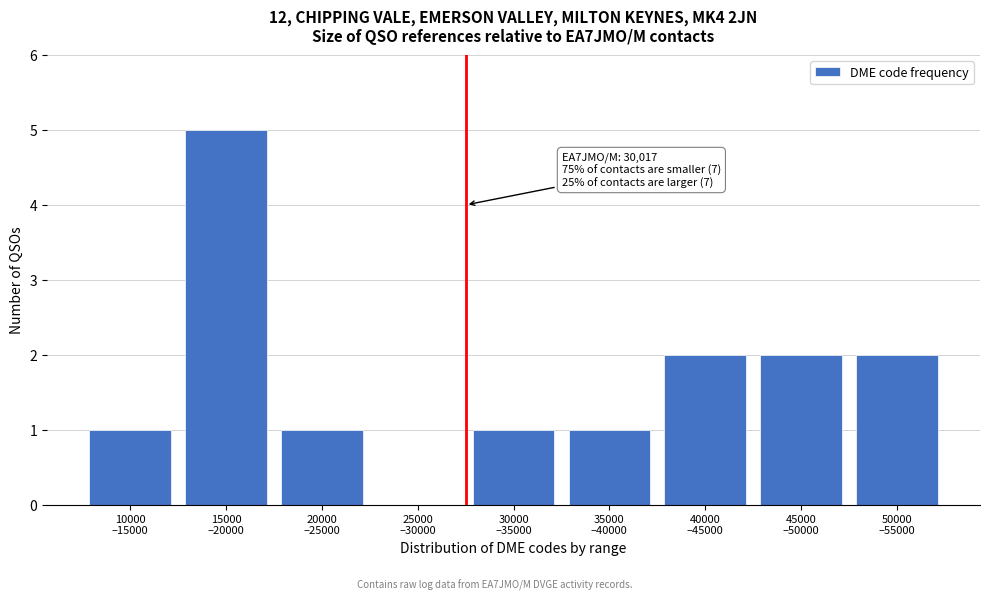

What is the maximum value shown in the chart?

5